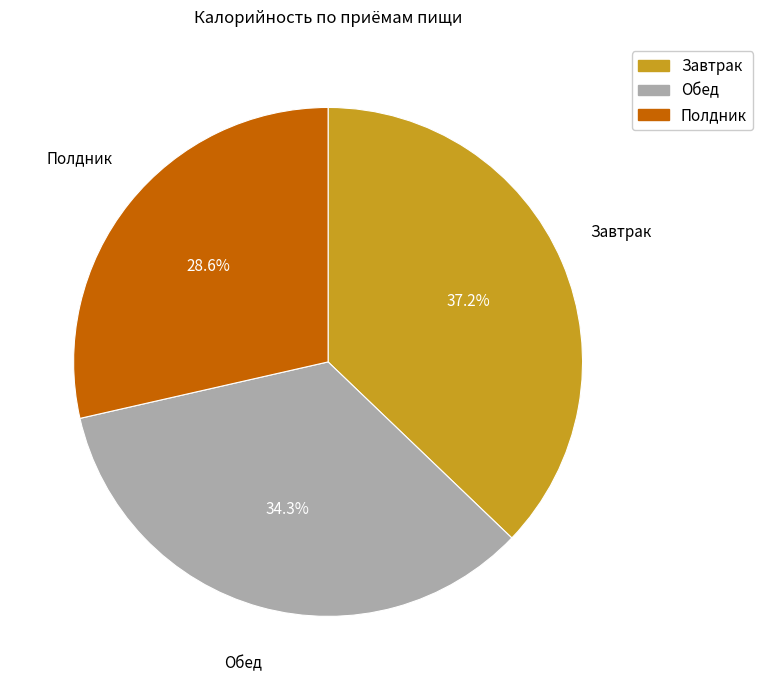

How many segments does this pie chart have?

3